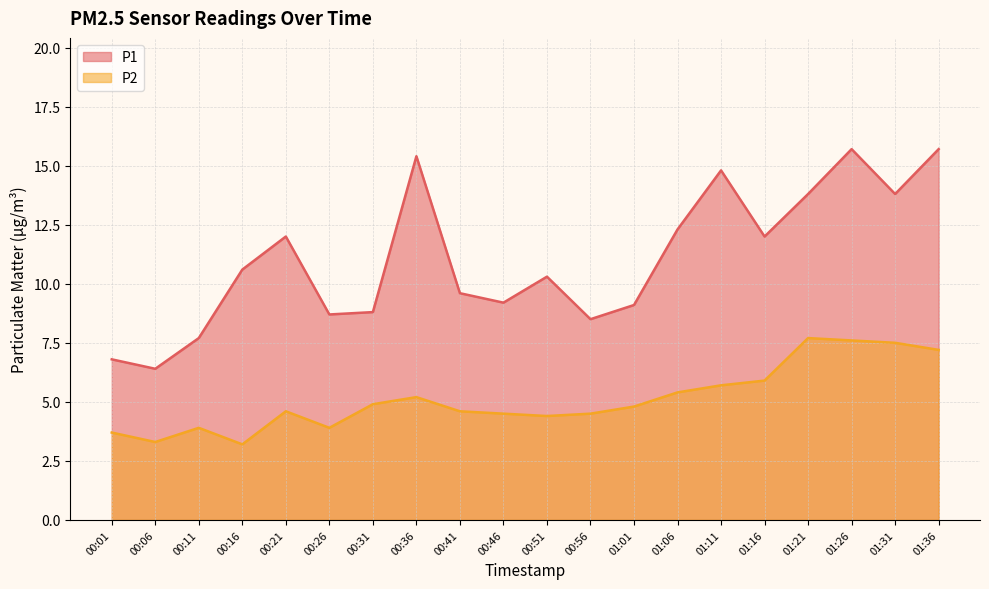

True or false: P2 has more than 2 interior local peaks.

True